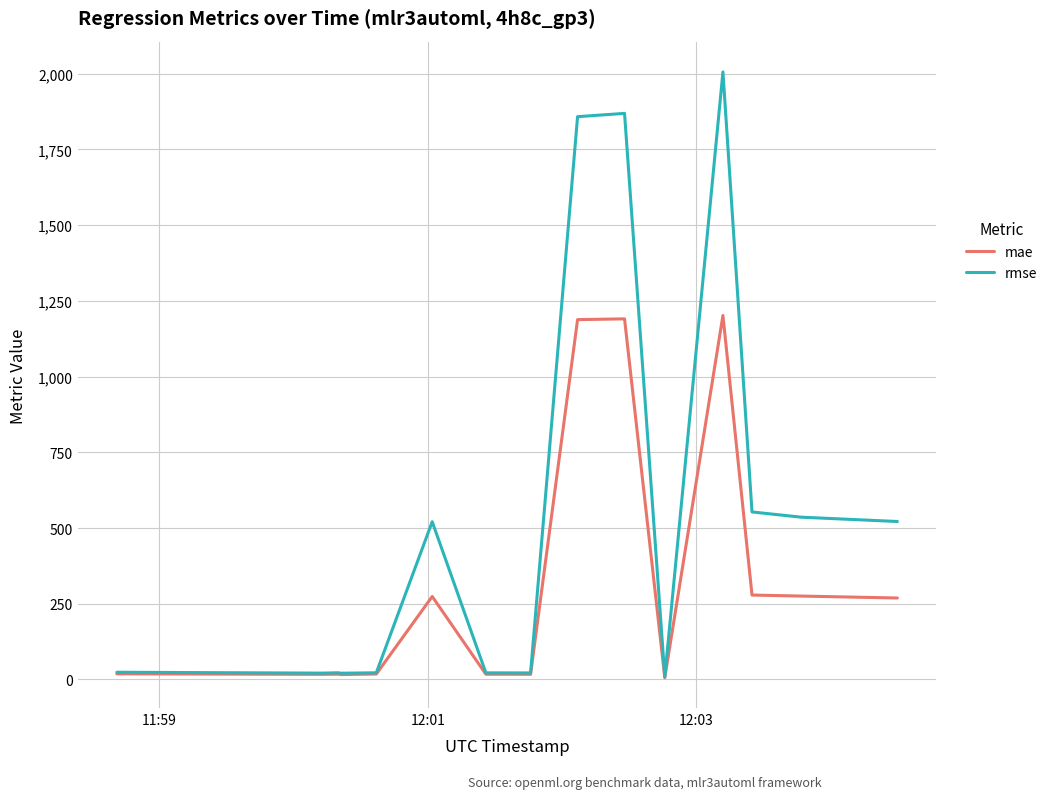

True or false: rmse and mae intersect in this chart.

False